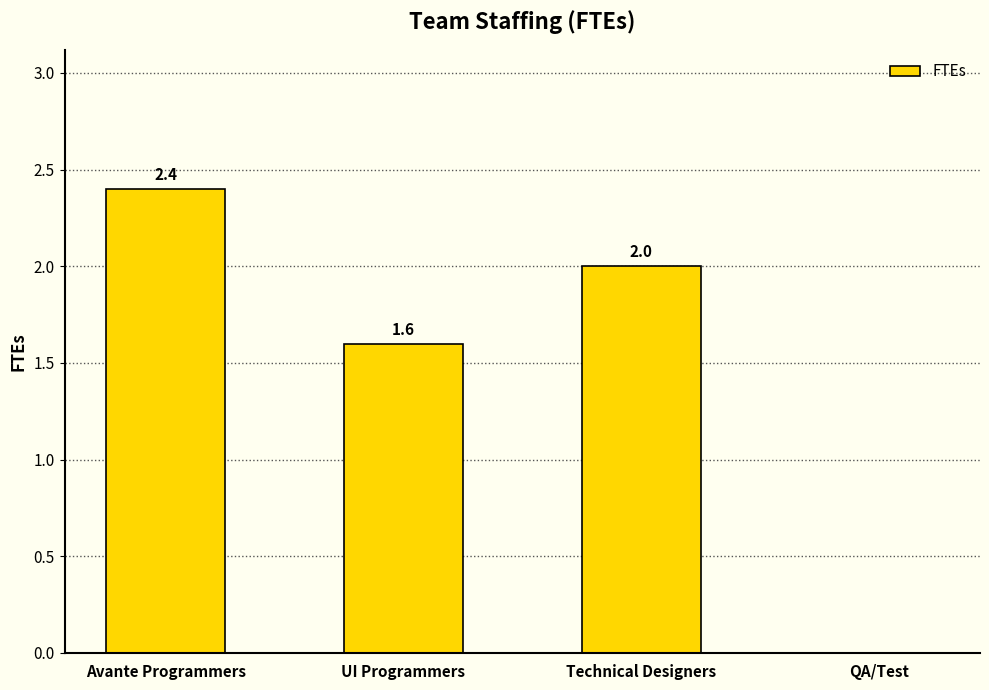

How many distinct data groups are displayed?

1